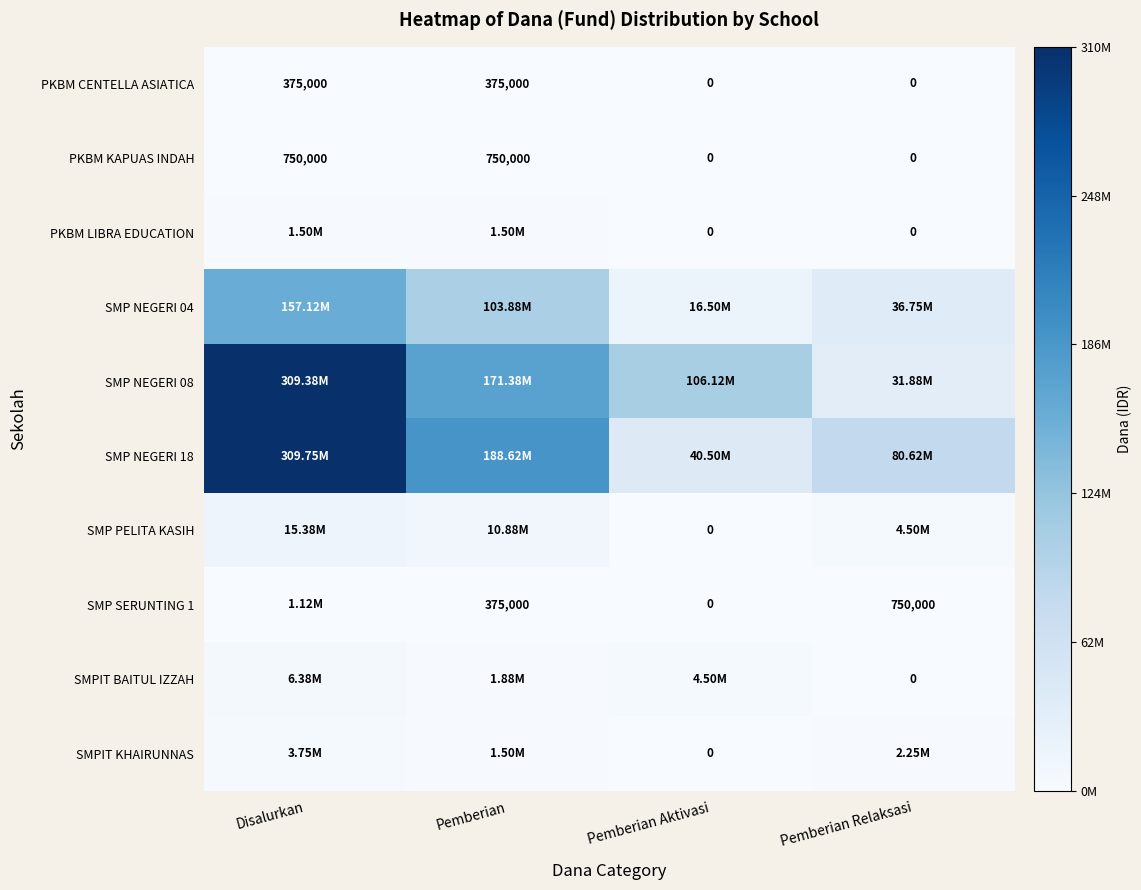

What is the difference between the maximum and minimum values in the PKBM KAPUAS INDAH series?

750000